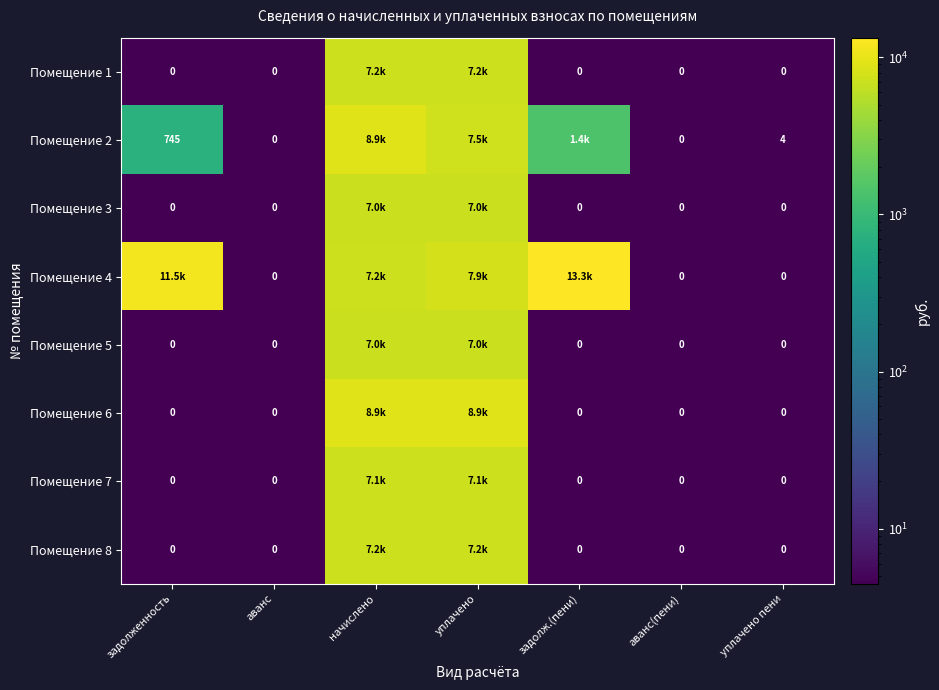

What is the sum of the Помещение 5 values at аванс and уплачено?

7004.9